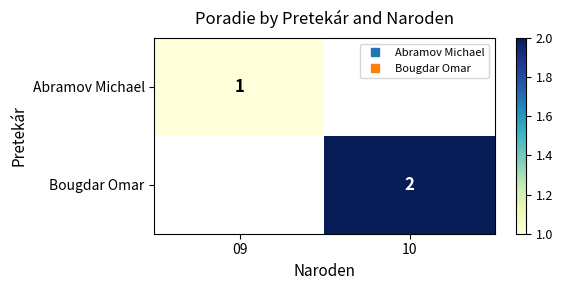

The value of Abramov Michael at 09 is 1.0. True or false?

True